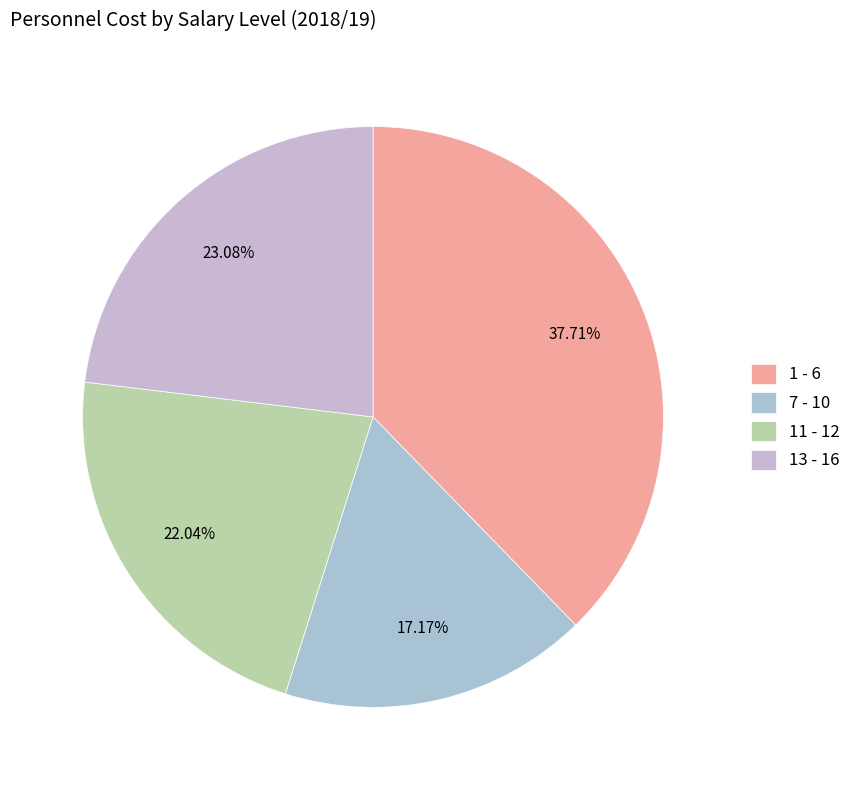

What percentage is the 7 - 10 slice, to the nearest percent?

17%